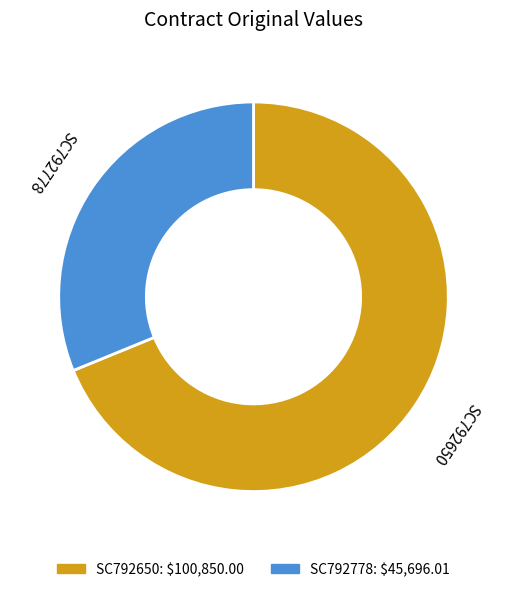

How many slices are in this pie chart?

2